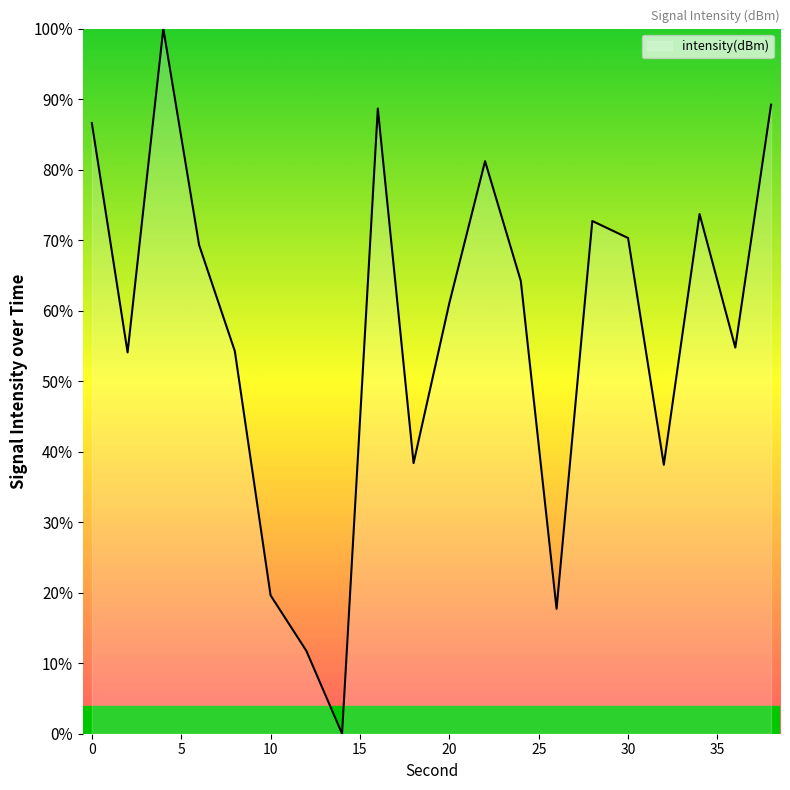

What is the greatest value displayed?

100.0